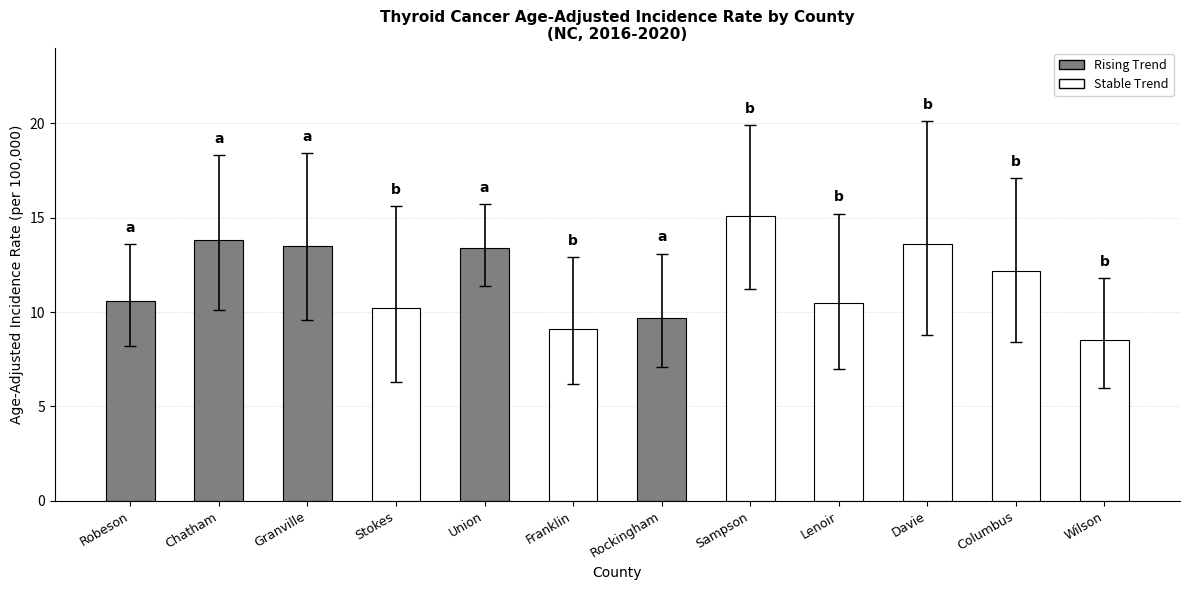

Reading left to right, extract all data points from this chart.

Age-Adjusted Rate: Robeson=10.6	Chatham=13.8	Granville=13.5	Stokes=10.2	Union=13.4	Franklin=9.1	Rockingham=9.7	Sampson=15.1	Lenoir=10.5	Davie=13.6	Columbus=12.2	Wilson=8.5
Lower 95% CI: Robeson=8.2	Chatham=10.1	Granville=9.6	Stokes=6.3	Union=11.4	Franklin=6.2	Rockingham=7.1	Sampson=11.2	Lenoir=7.0	Davie=8.8	Columbus=8.4	Wilson=6.0
Upper 95% CI: Robeson=13.6	Chatham=18.3	Granville=18.4	Stokes=15.6	Union=15.7	Franklin=12.9	Rockingham=13.1	Sampson=19.9	Lenoir=15.2	Davie=20.1	Columbus=17.1	Wilson=11.8